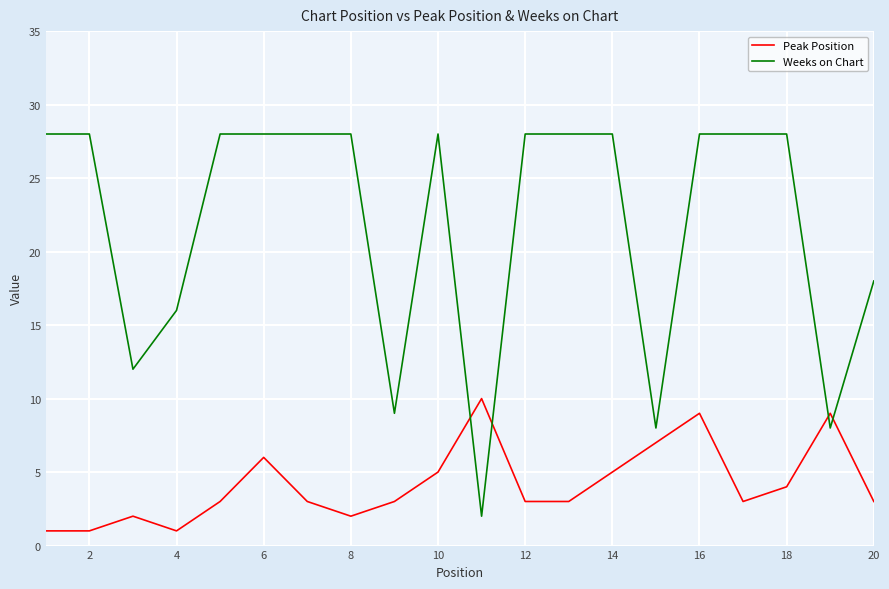

True or false: Weeks on Chart and Peak Position cross at least once.

True